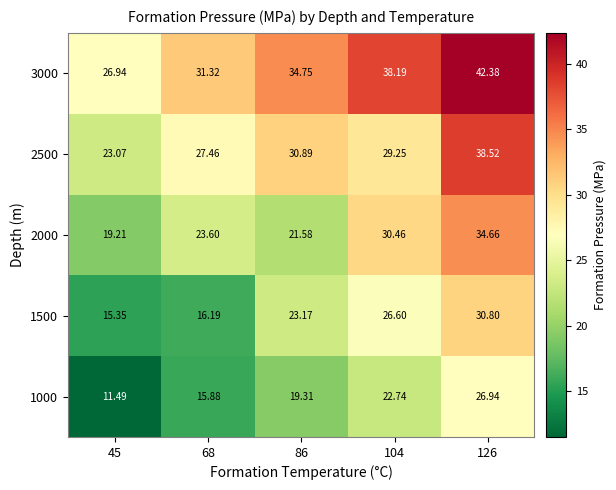

How many series are shown in this chart?

5